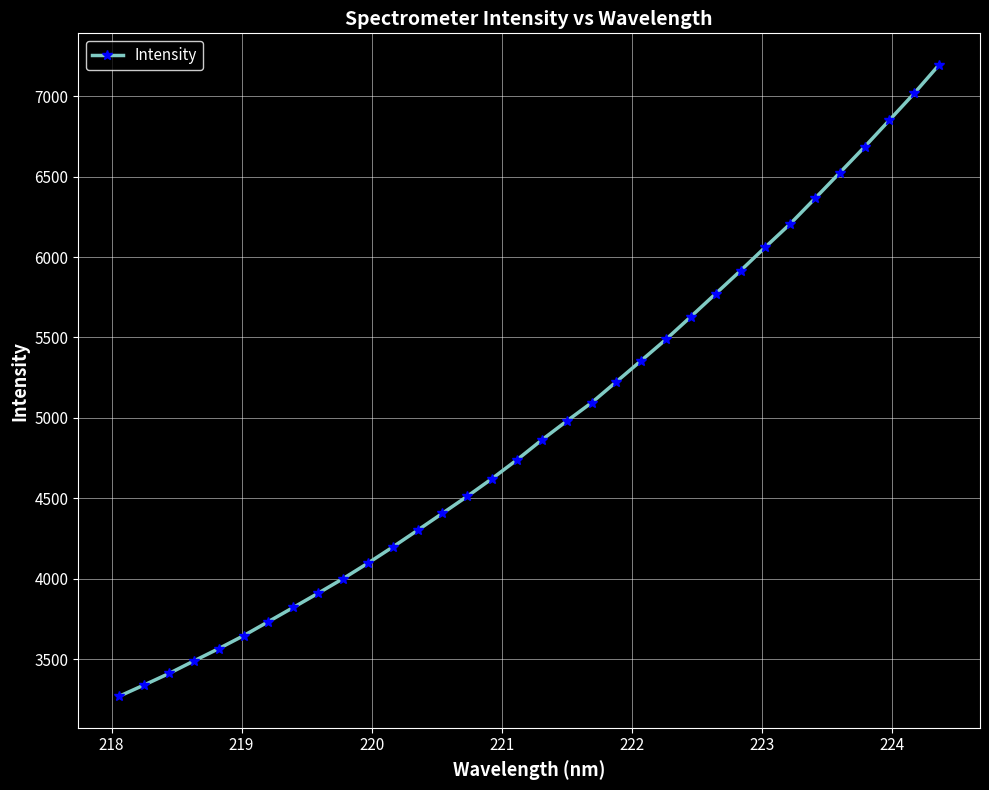

What is the value of the 19th point from the left?

4979.7